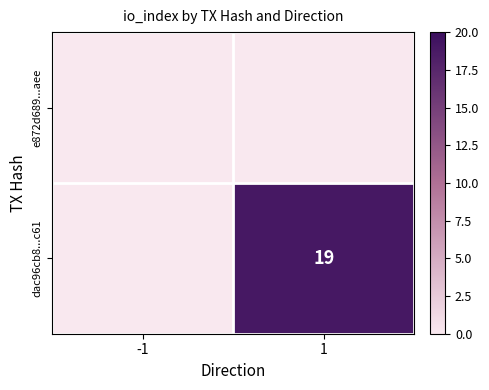

The dac96cb8...c61 series shows 11 at 1. True or false?

False